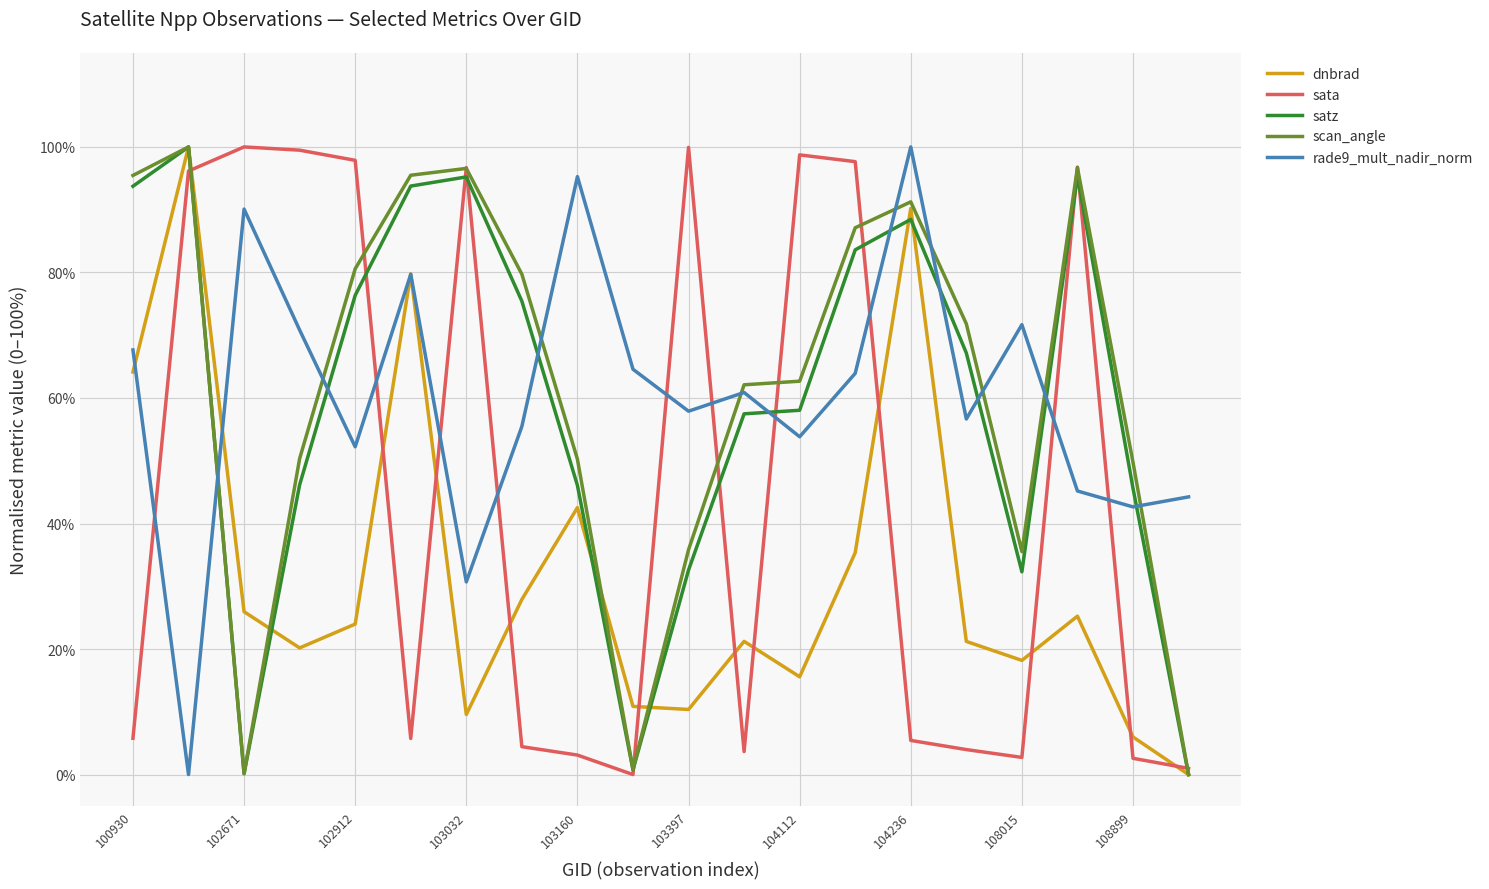

Which series has the largest total across all categories?

scan_angle